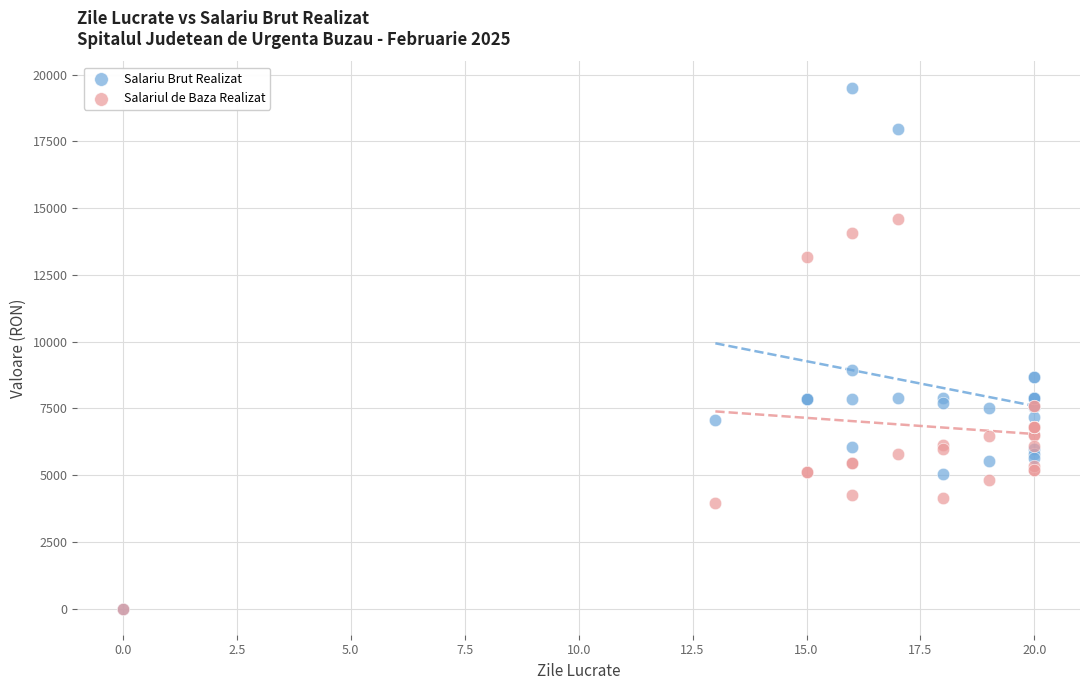

Which series has the widest spread of Y values?

Salariu Brut Realizat